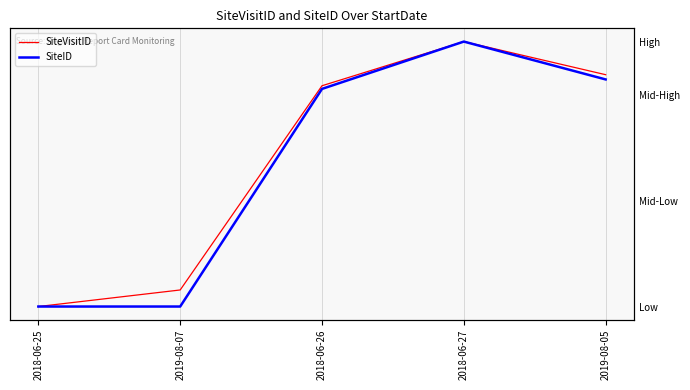

Which category has the highest value across all series?

2018-06-27